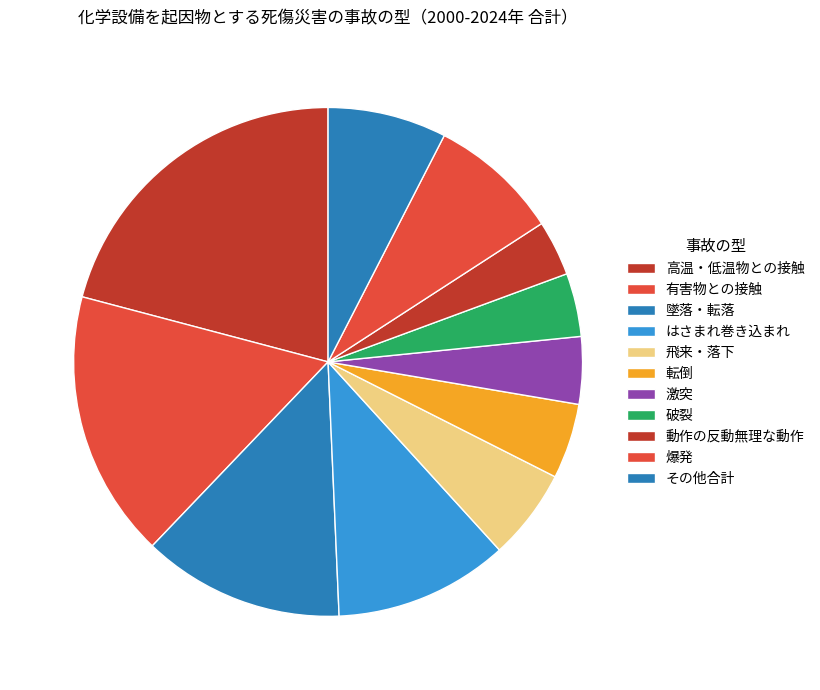

The 転倒 slice represents 5% of the pie. True or false?

True